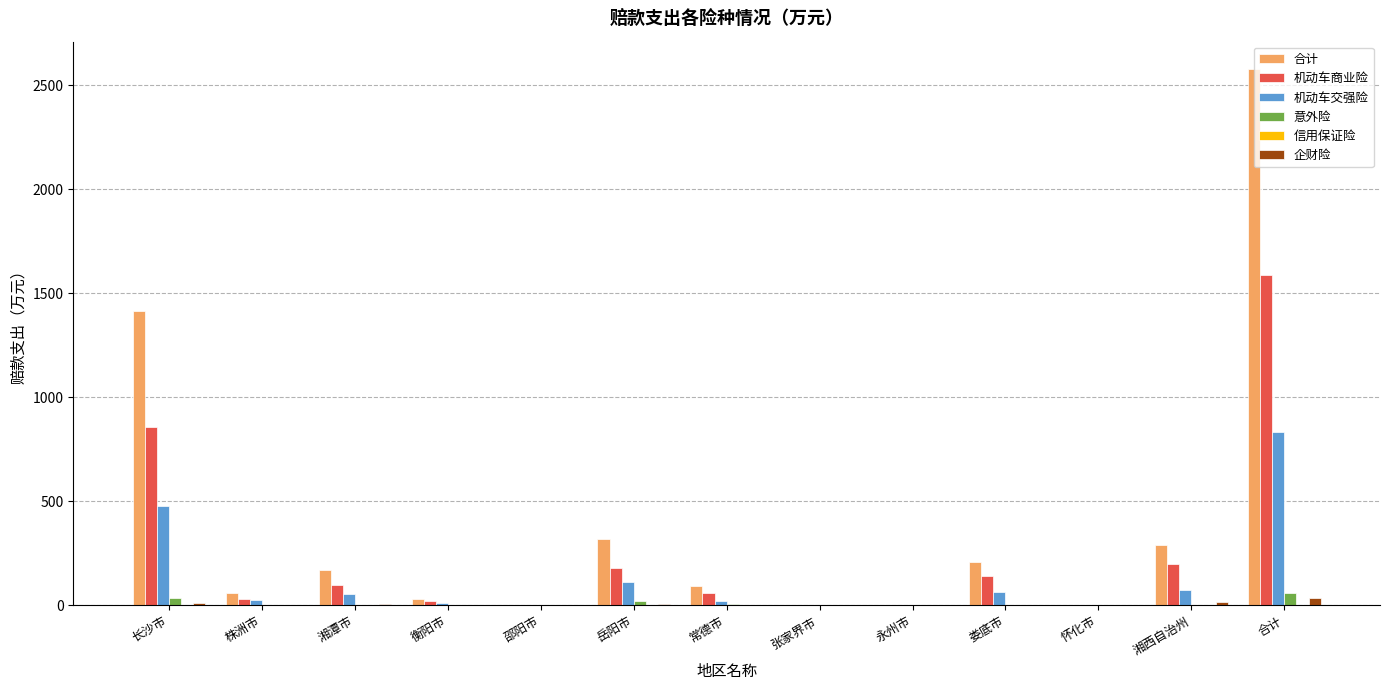

What is the average value of the 机动车商业险 series?

243.7